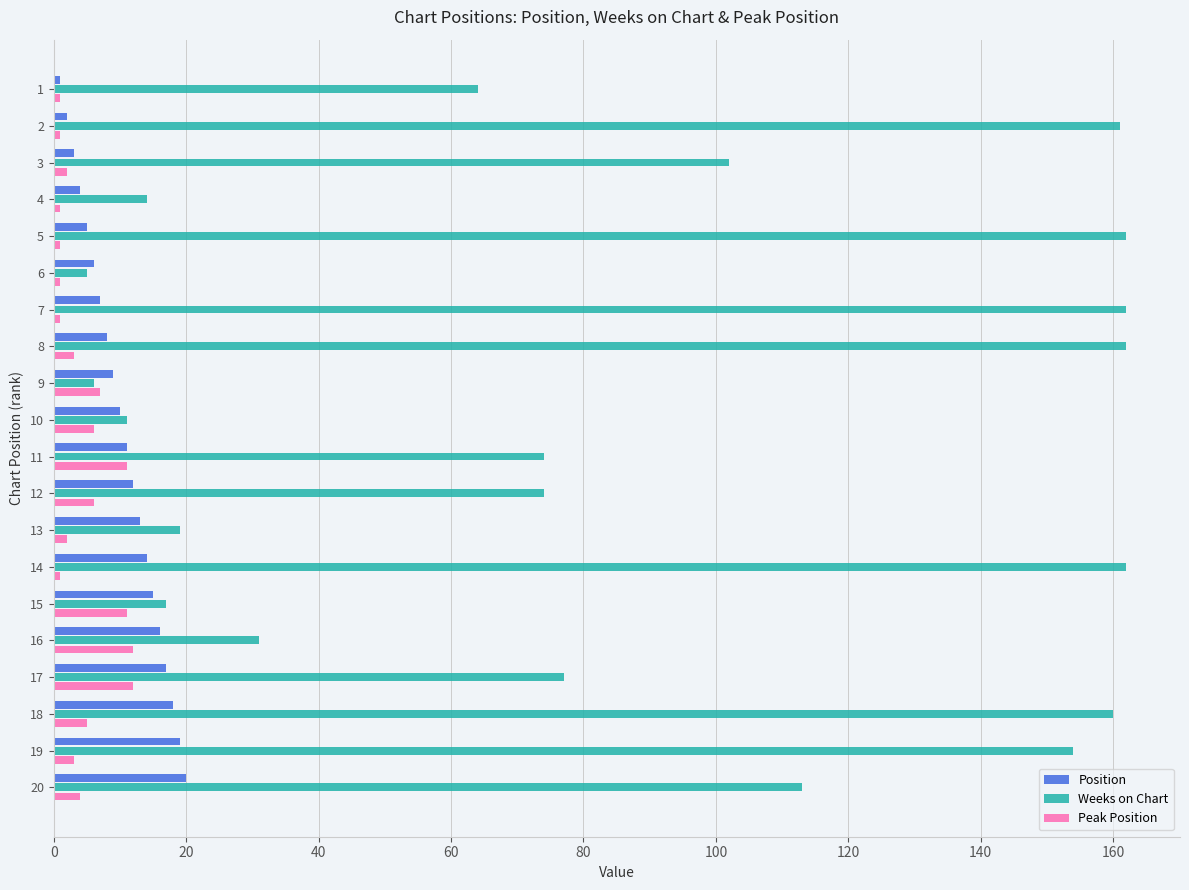

What is the highest value of the Weeks on Chart series?

162